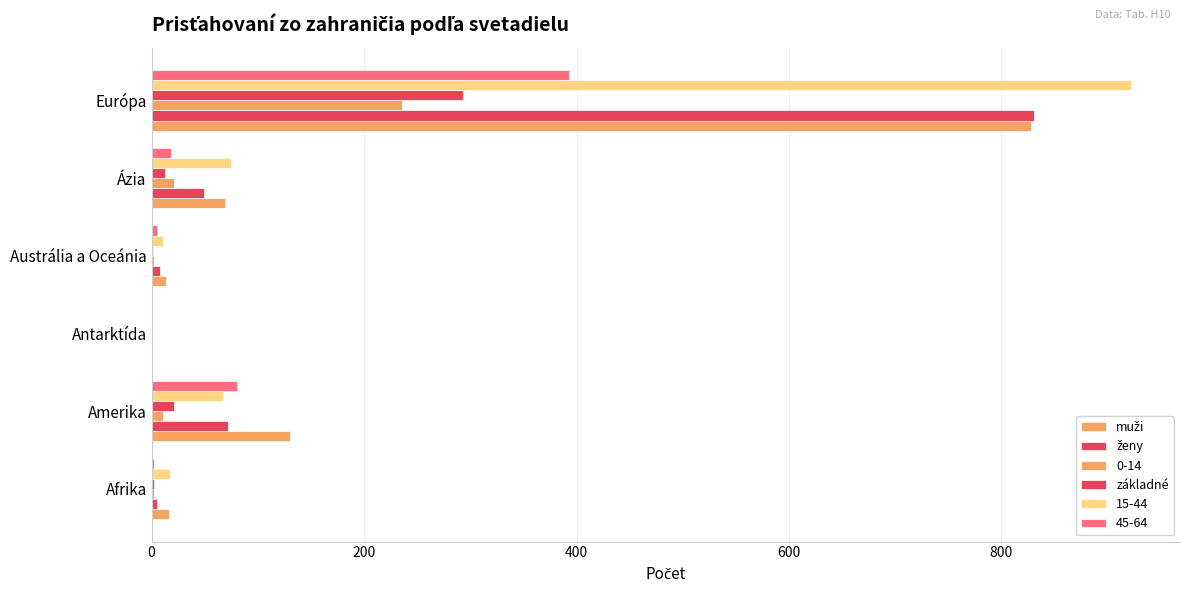

Count the number of data series in this chart.

6